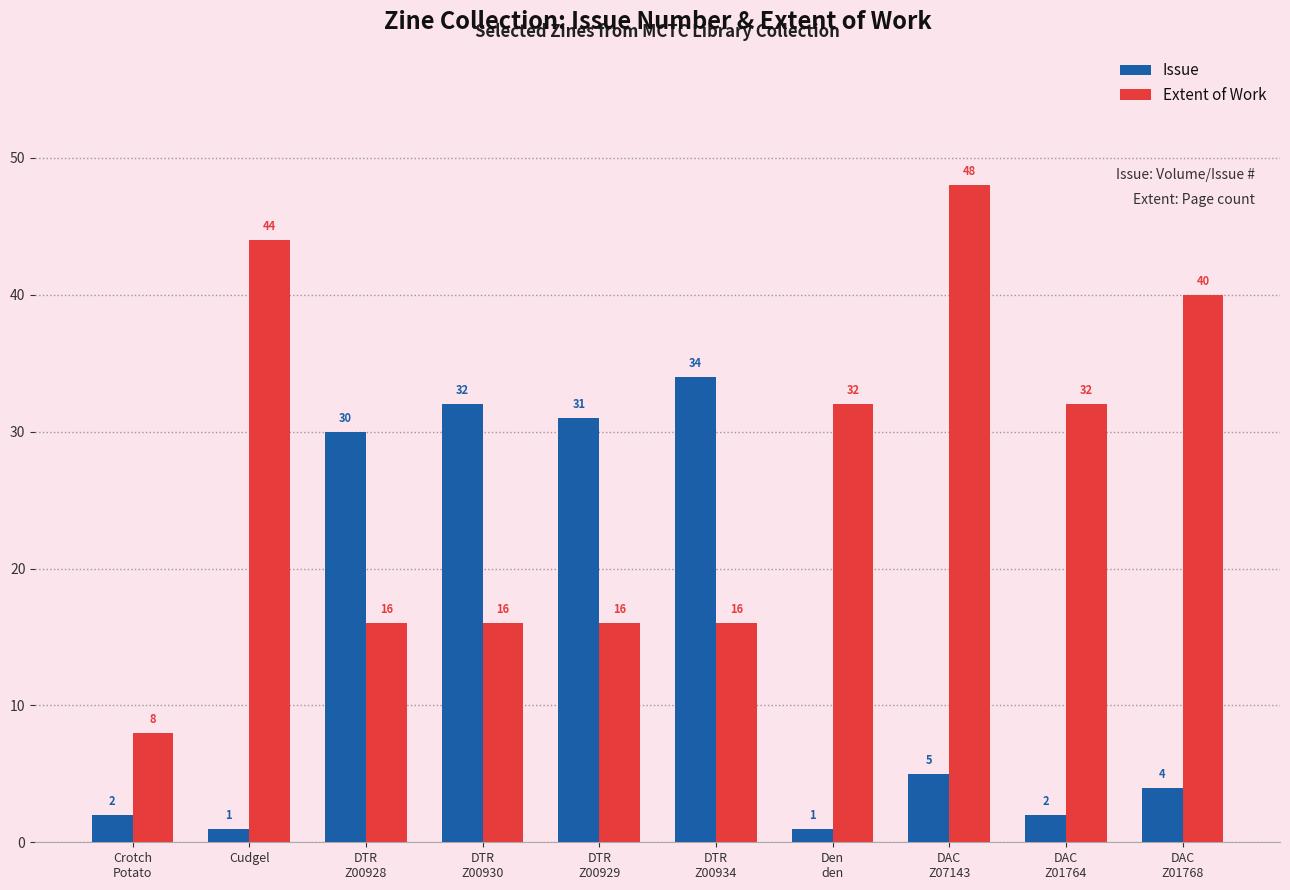

Which series changed the most between DTR
Z00930 and DTR
Z00929?

Issue